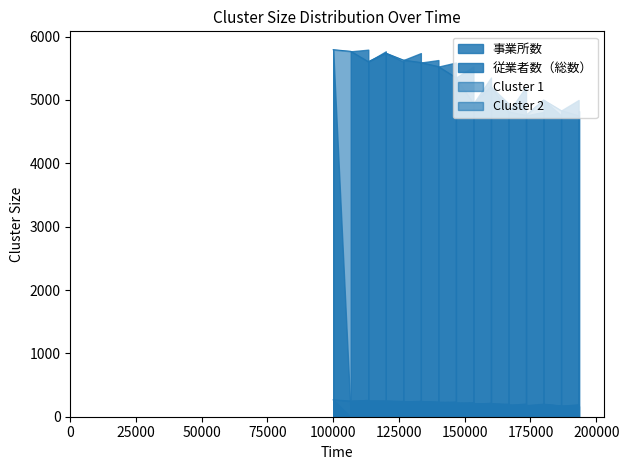

Which series changed the most between 19 and 20?

従業者数（総数）